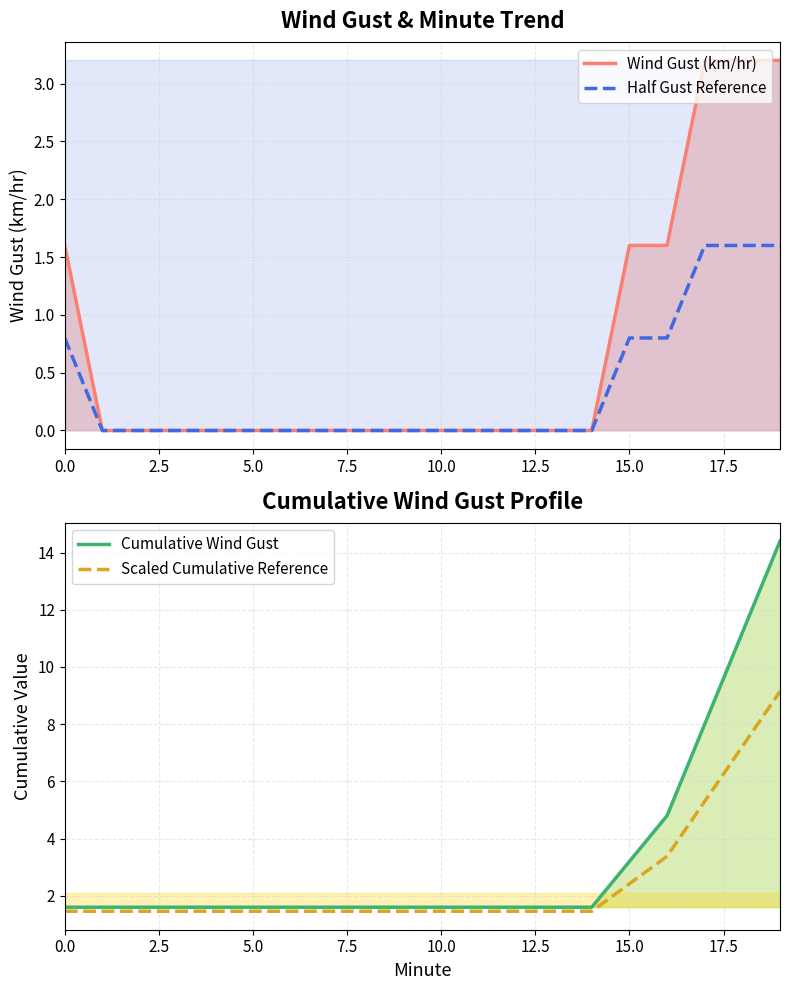

What is the spread (max minus min) of values at 17.5?

1.6